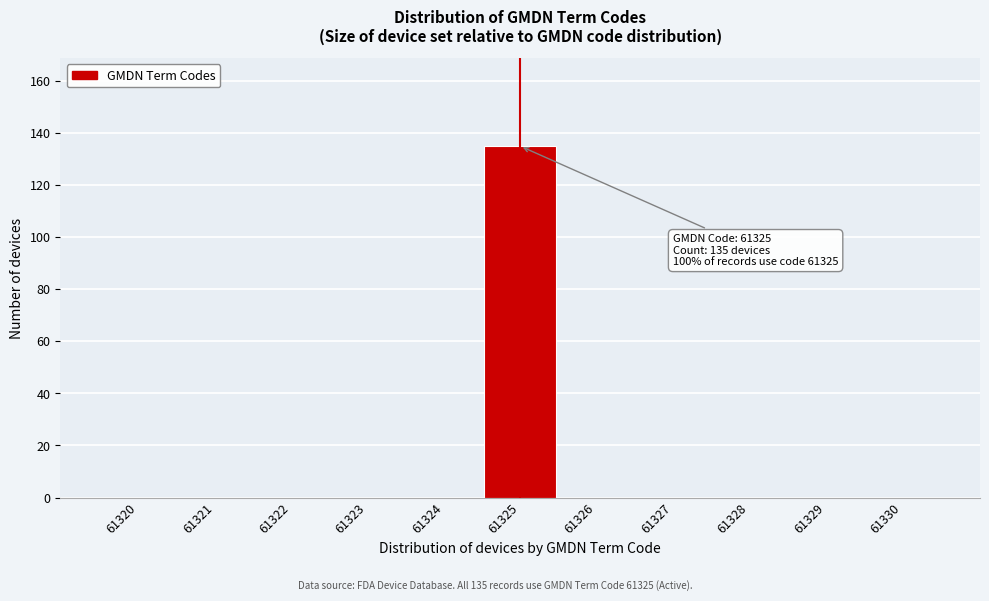

Reading left to right, what are all the values shown in this chart?

61320=0	61321=0	61322=0	61323=0	61324=0	61325=135	61326=0	61327=0	61328=0	61329=0	61330=0